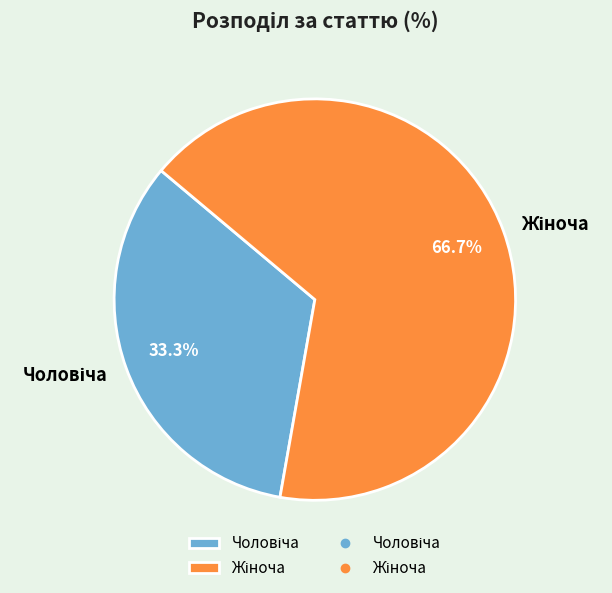

Is there a majority slice in this chart?

Yes